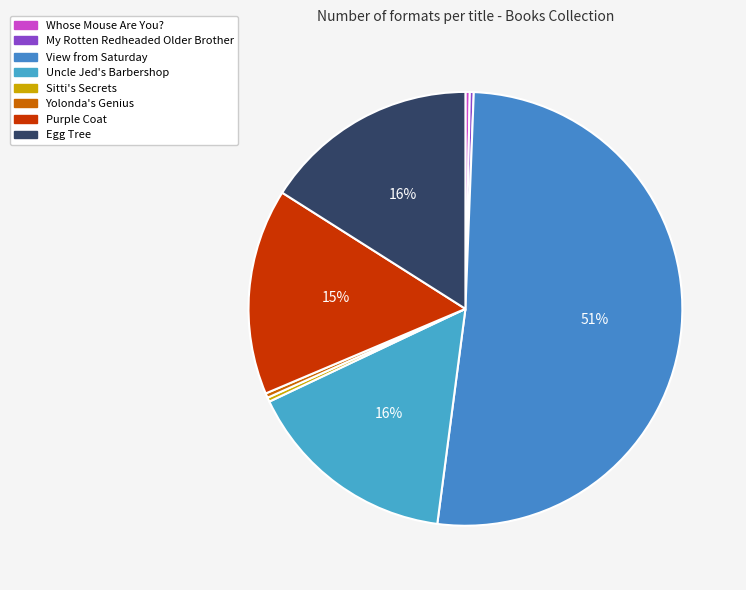

How many segments does this pie chart have?

8